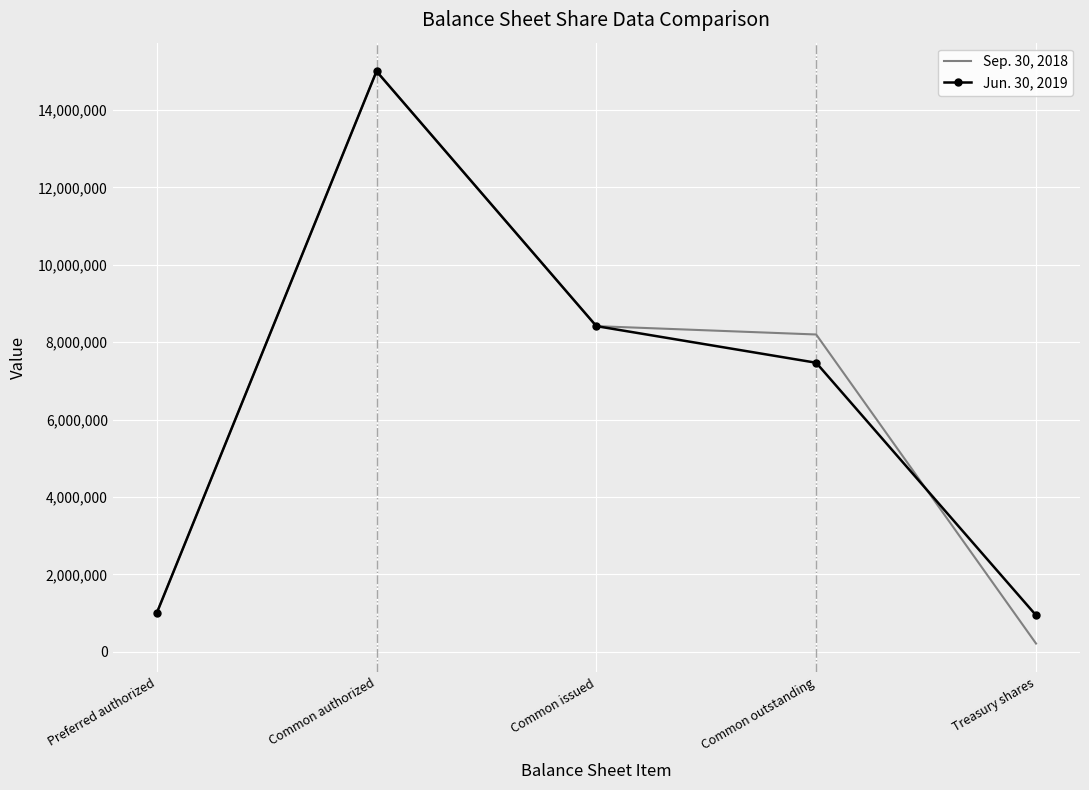

What are all the series names shown in the legend?

Sep. 30, 2018, Jun. 30, 2019